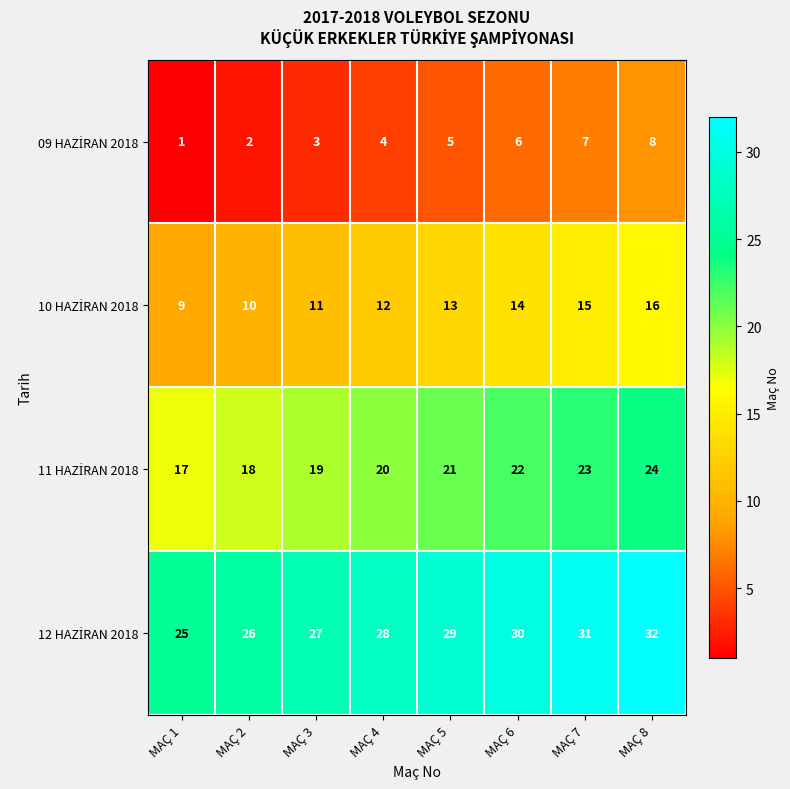

What is the greatest value displayed?

32